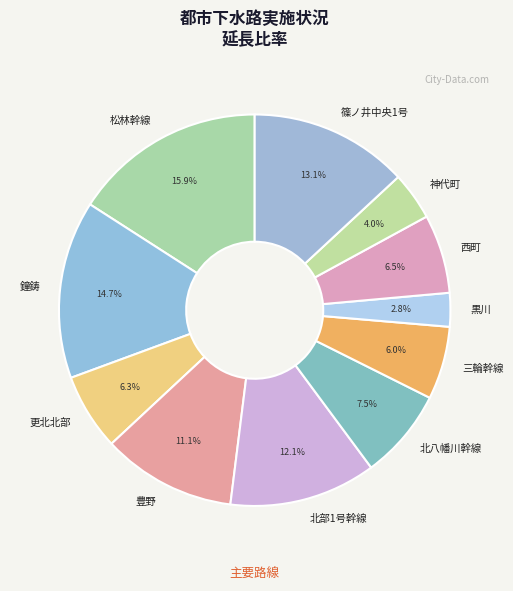

Which slice is the largest?

松林幹線